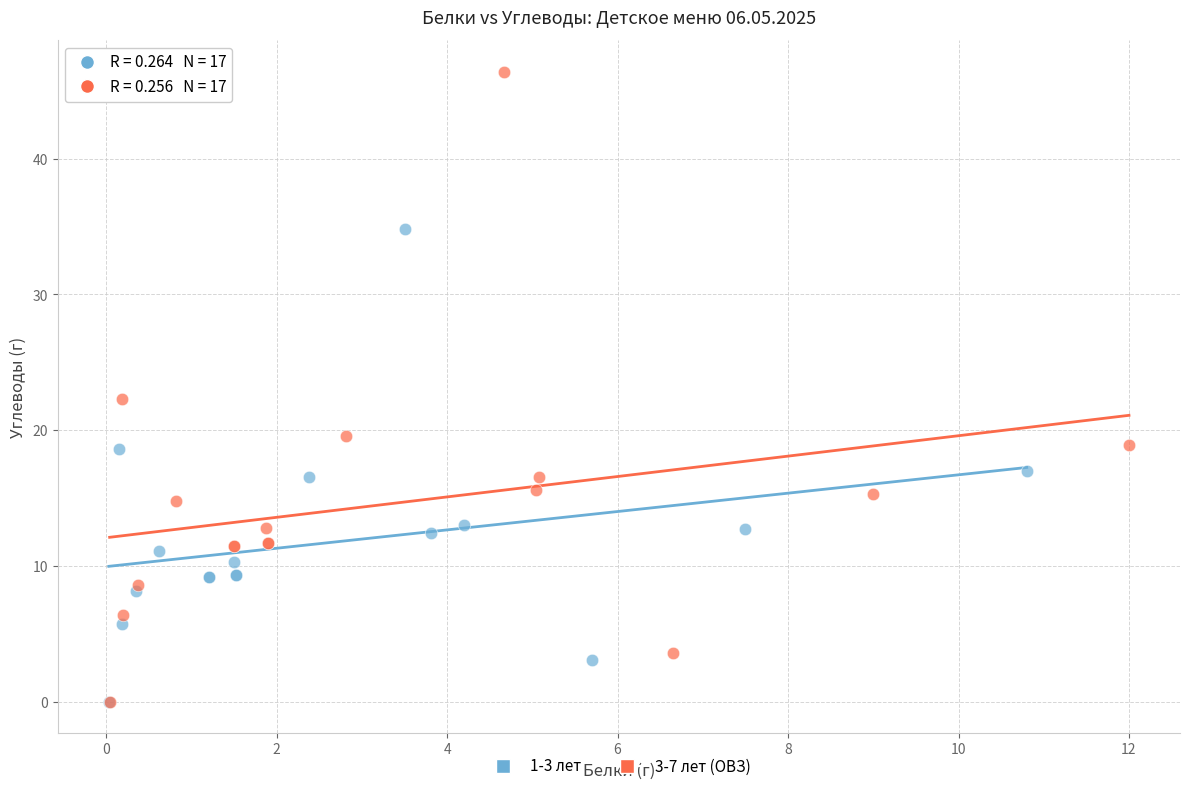

Which series has the largest Y range (max minus min)?

3-7 лет (ОВЗ)